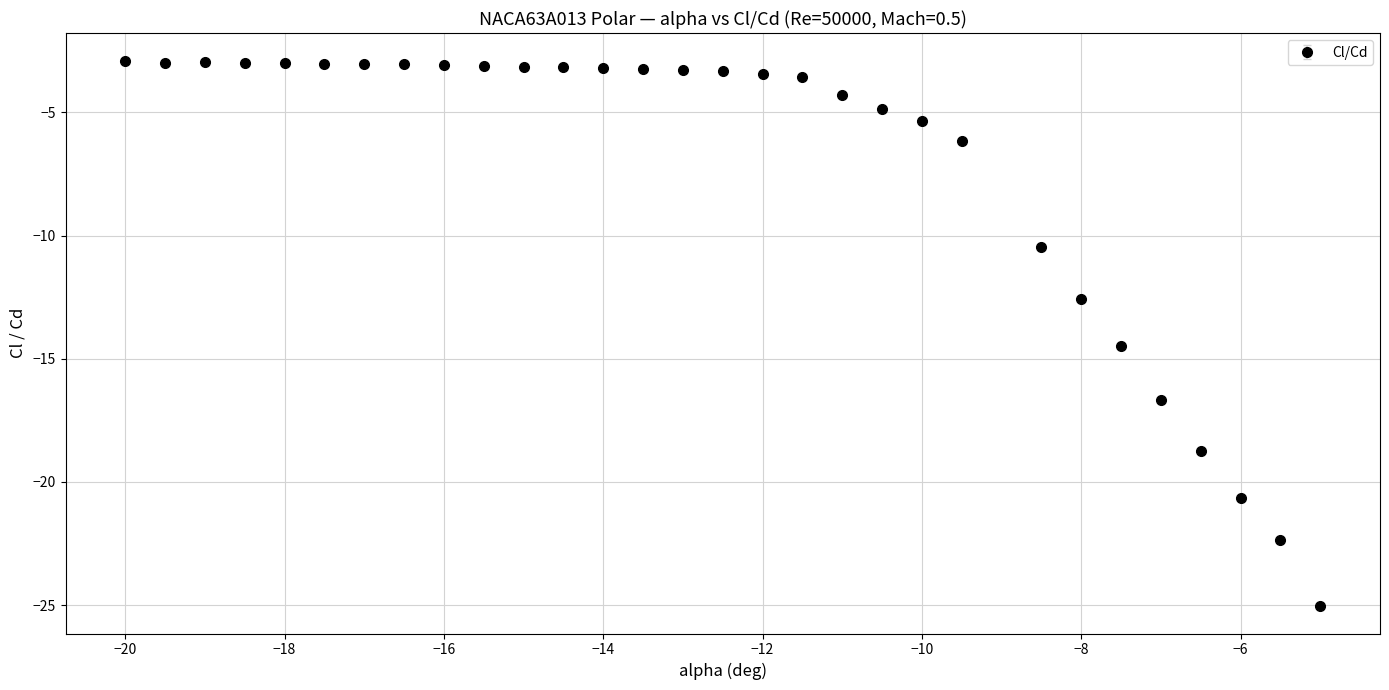

What is the value of the 3rd point from the left?

-3.0